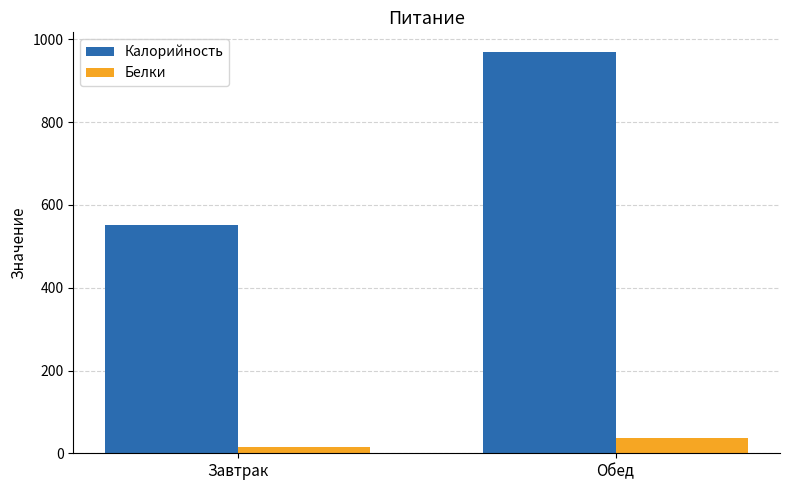

Between Завтрак and Обед, which series saw the biggest shift?

Калорийность